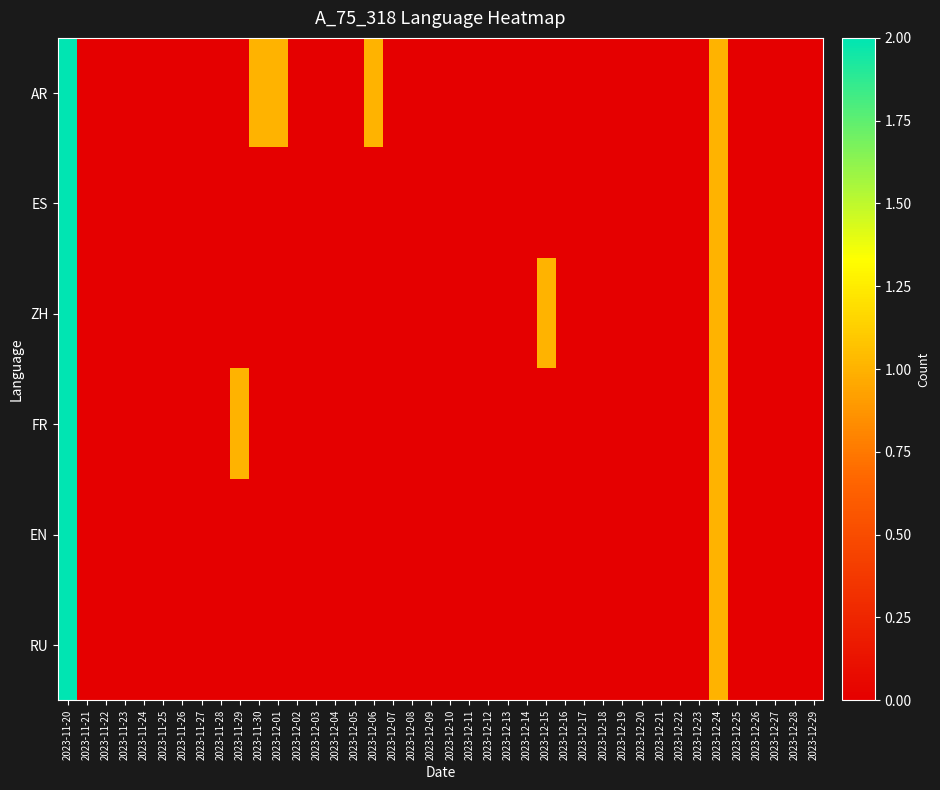

How many data points does each series have?

40